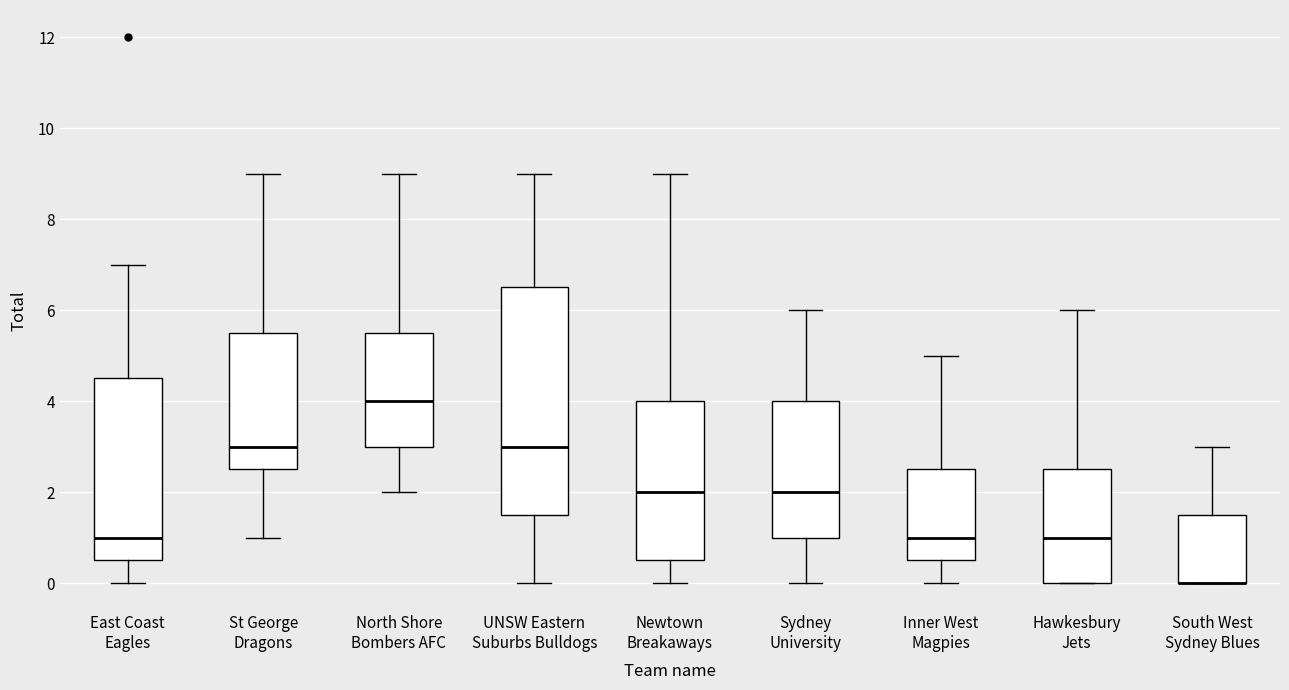

Where does the lower whisker of the box for Inner West Magpies end on the y-axis? The values are not printed on the chart, so give them approximately, as read against the axis.

0.0